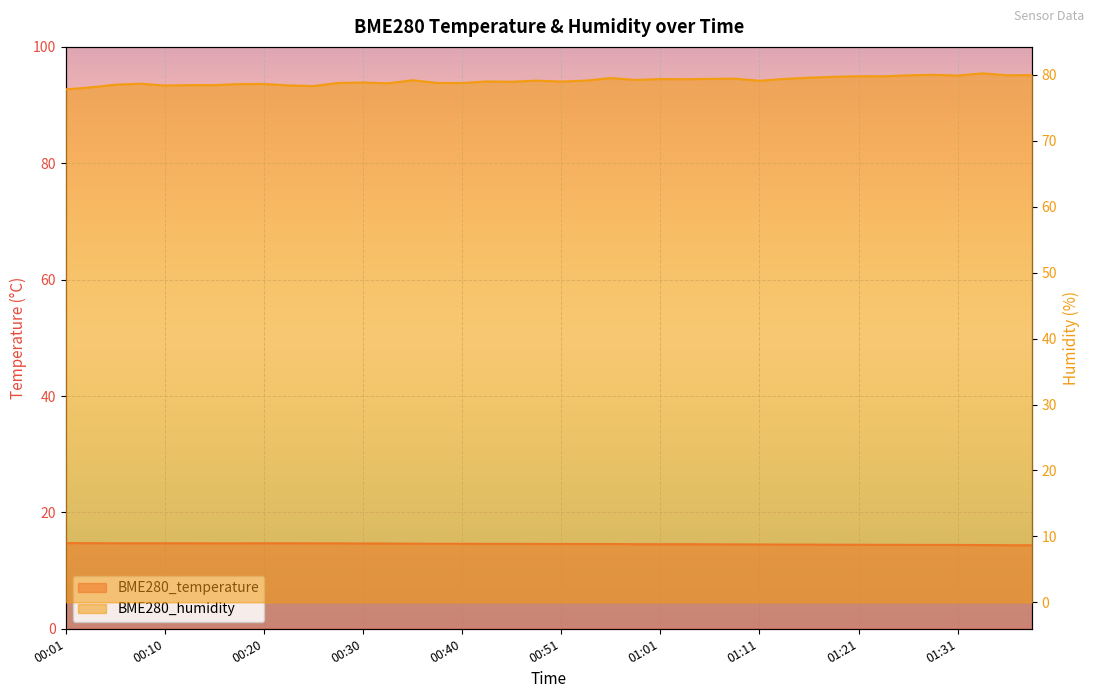

What position from the left is 00:03?

2